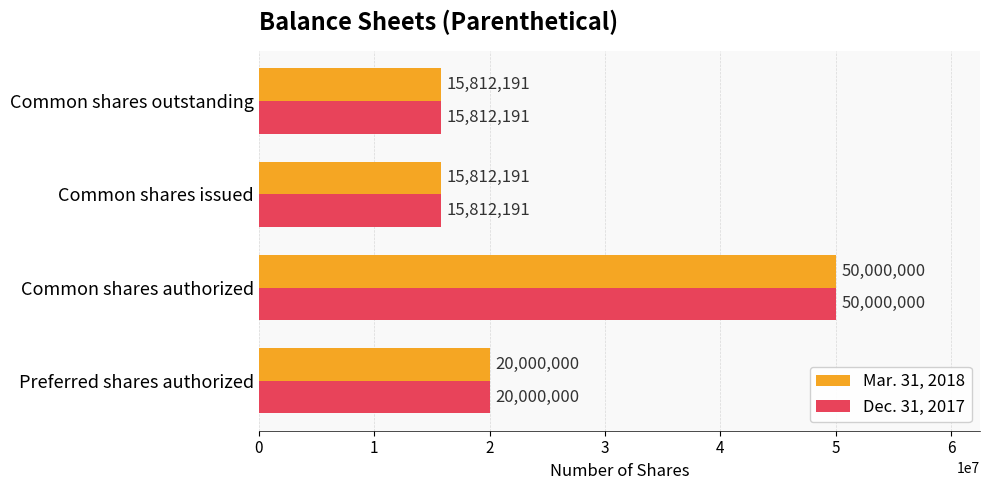

Which category has the highest value across all series?

Common shares authorized